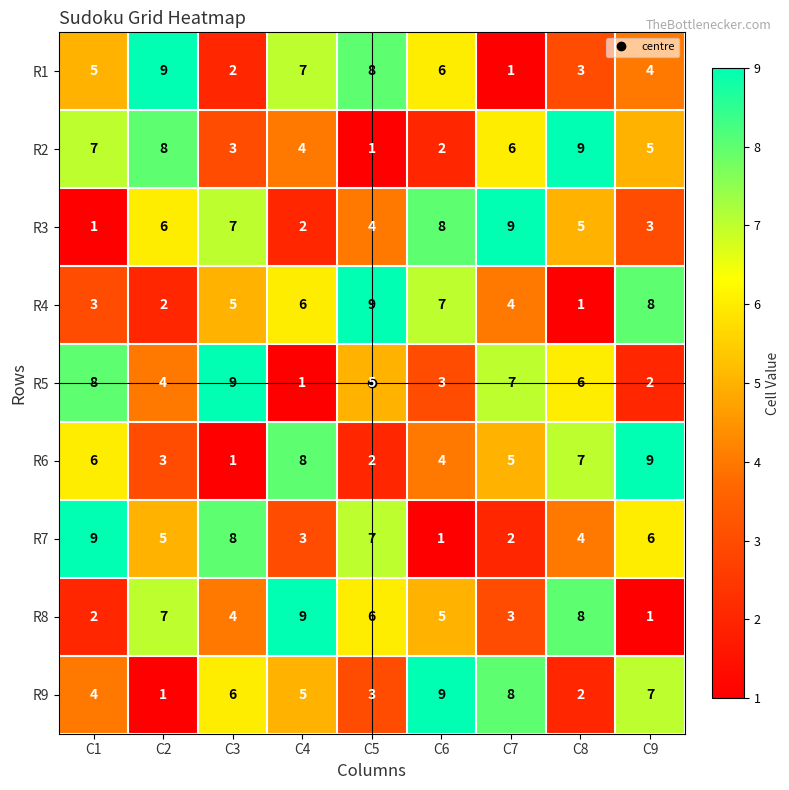

The value of R3 at C8 is 5. True or false?

True